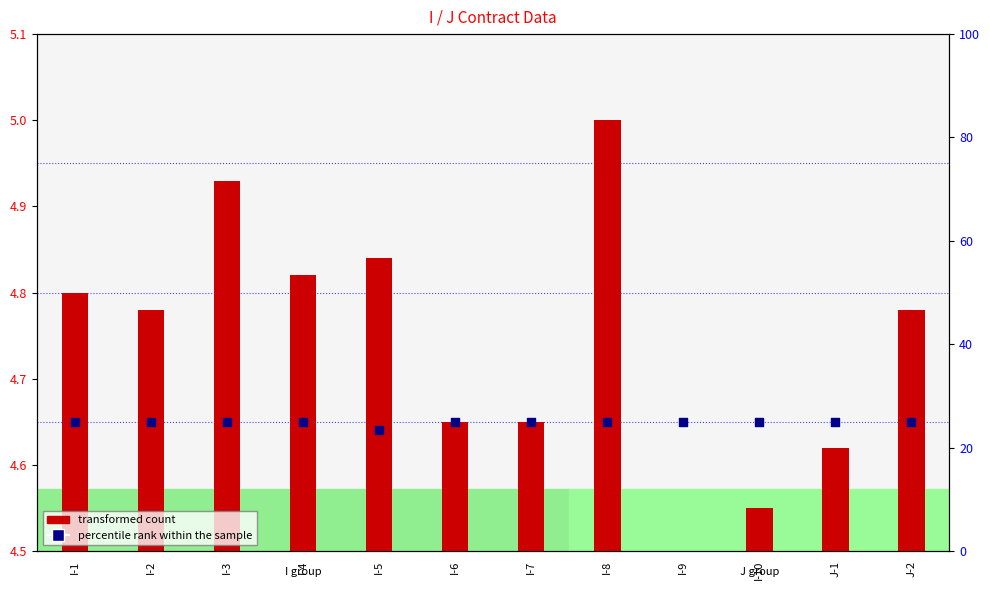

What are all the series names shown in the legend?

transformed count, percentile rank within the sample